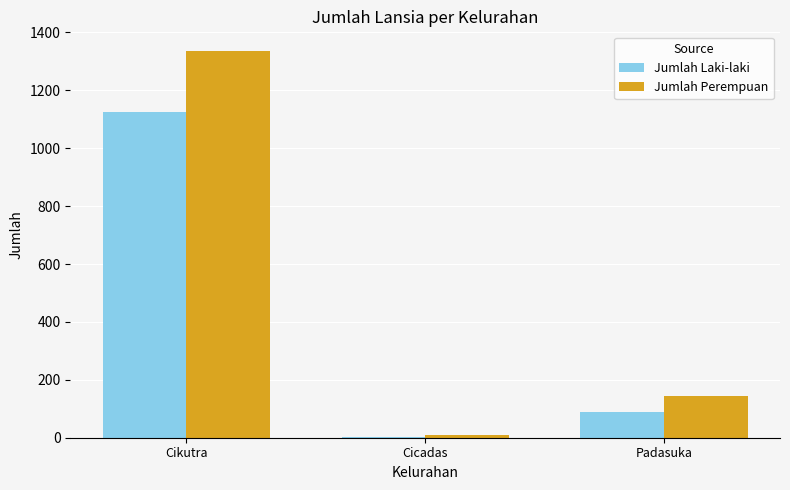

Are the bars horizontal?

No